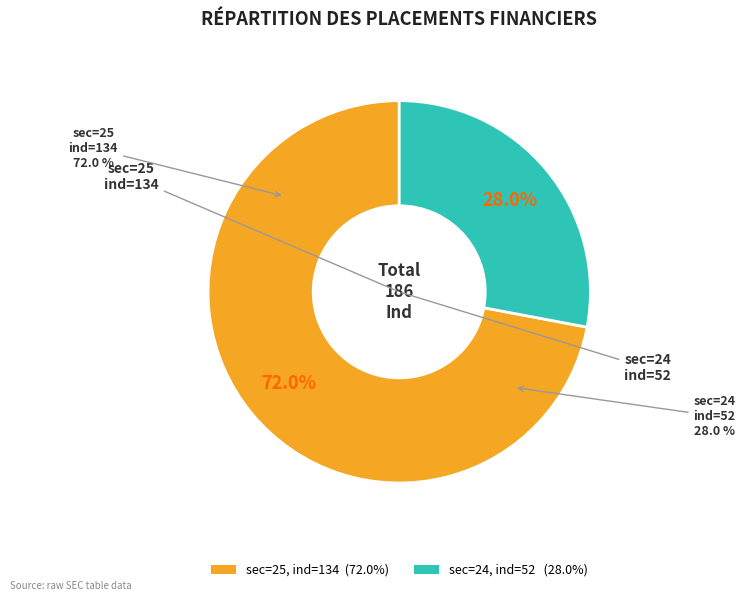

How many slices are in this pie chart?

2